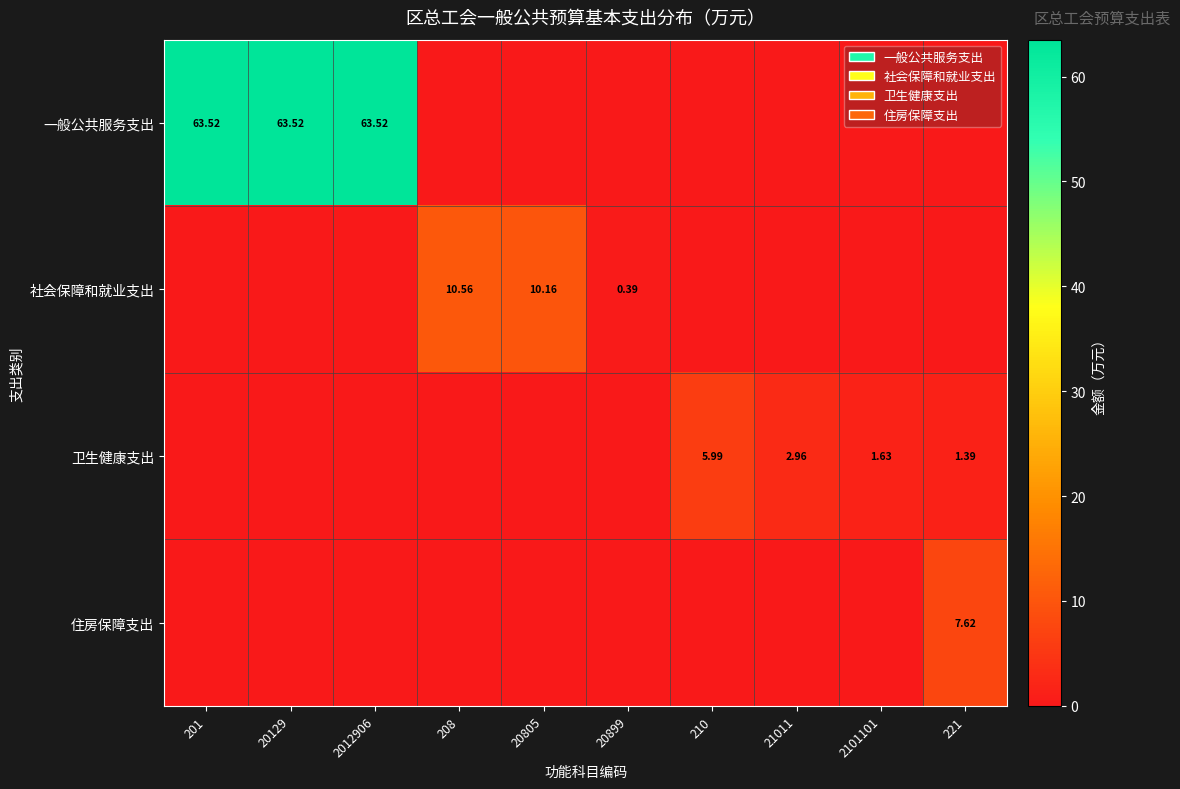

Which label corresponds to the smallest value in the chart?

208